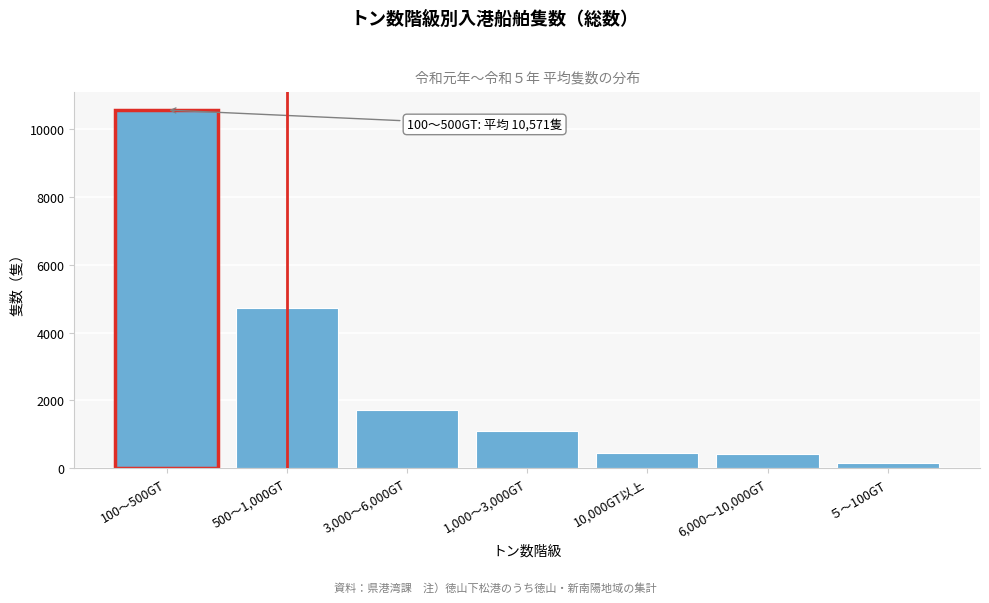

Is it true that the value at 1,000～3,000GT is 1801.1?

False